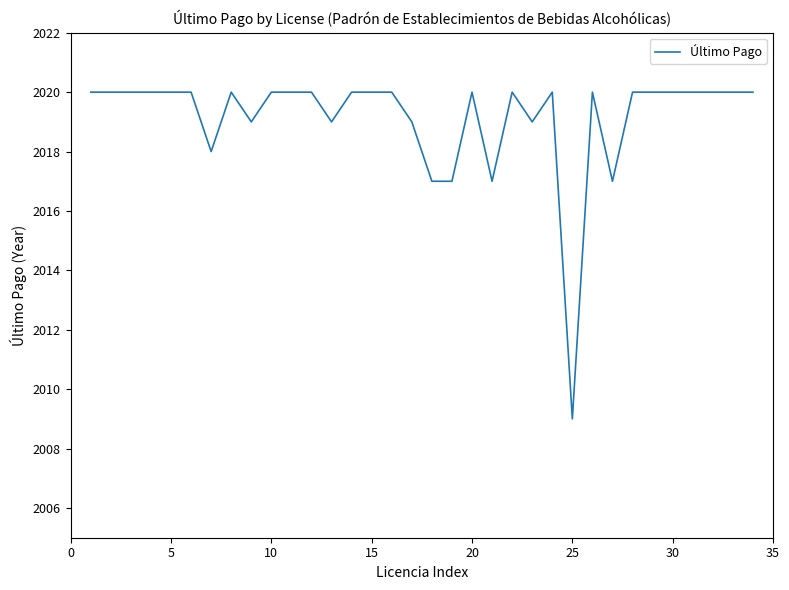

What is the maximum value shown in the chart?

2020